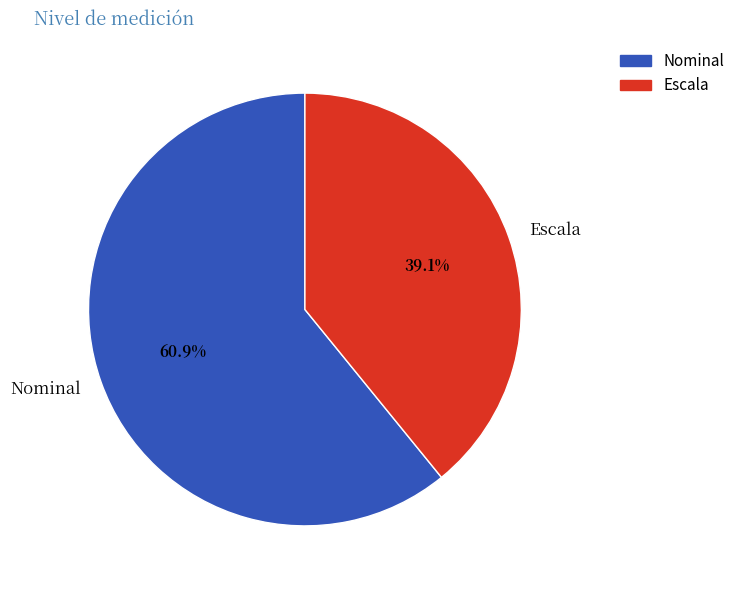

Between Nominal and Escala, which is larger?

Nominal